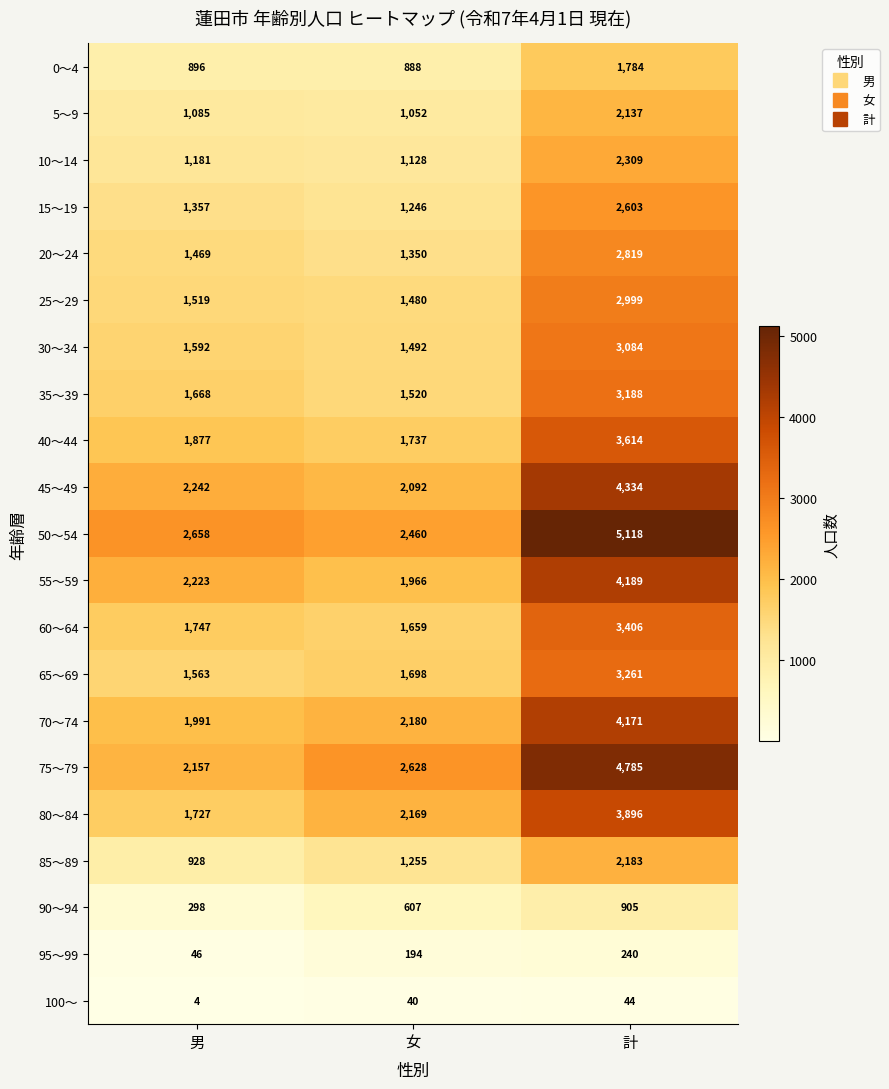

At which label is 45～49 closest to 3213?

男